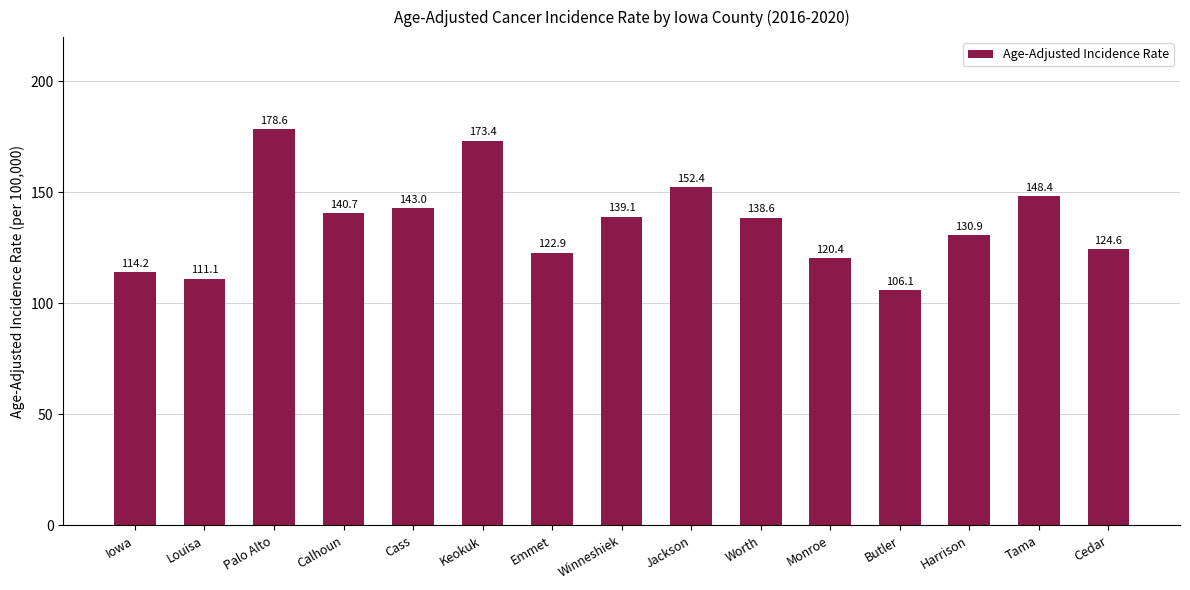

What is the label of the 15th bar from the right?

Iowa